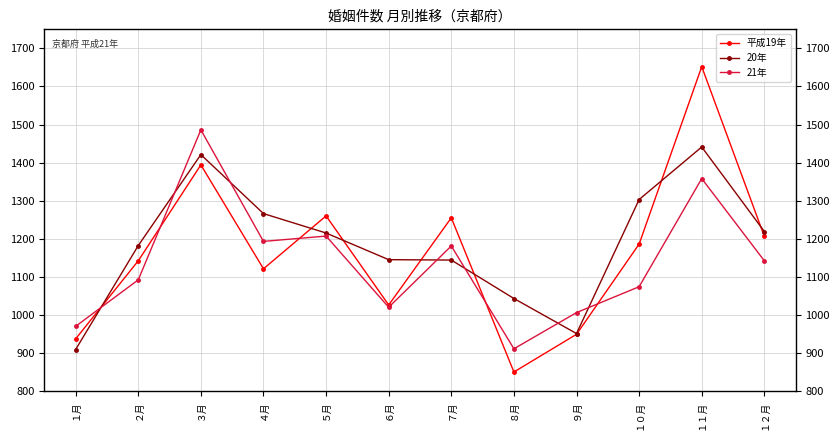

What is the highest value of the 21年 series?

1486